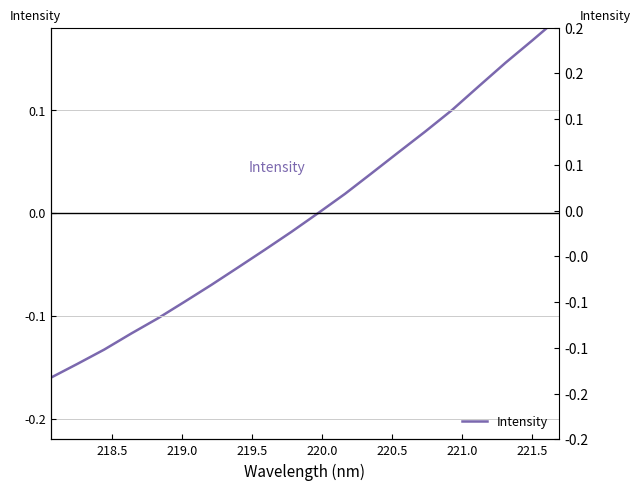

How many positive values are there?

9